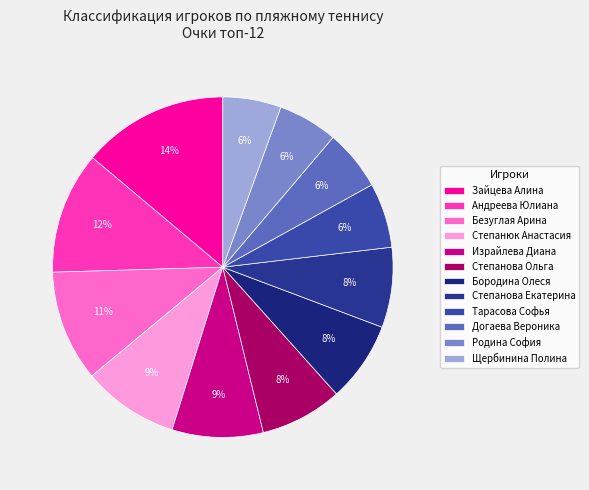

How many segments does this pie chart have?

12